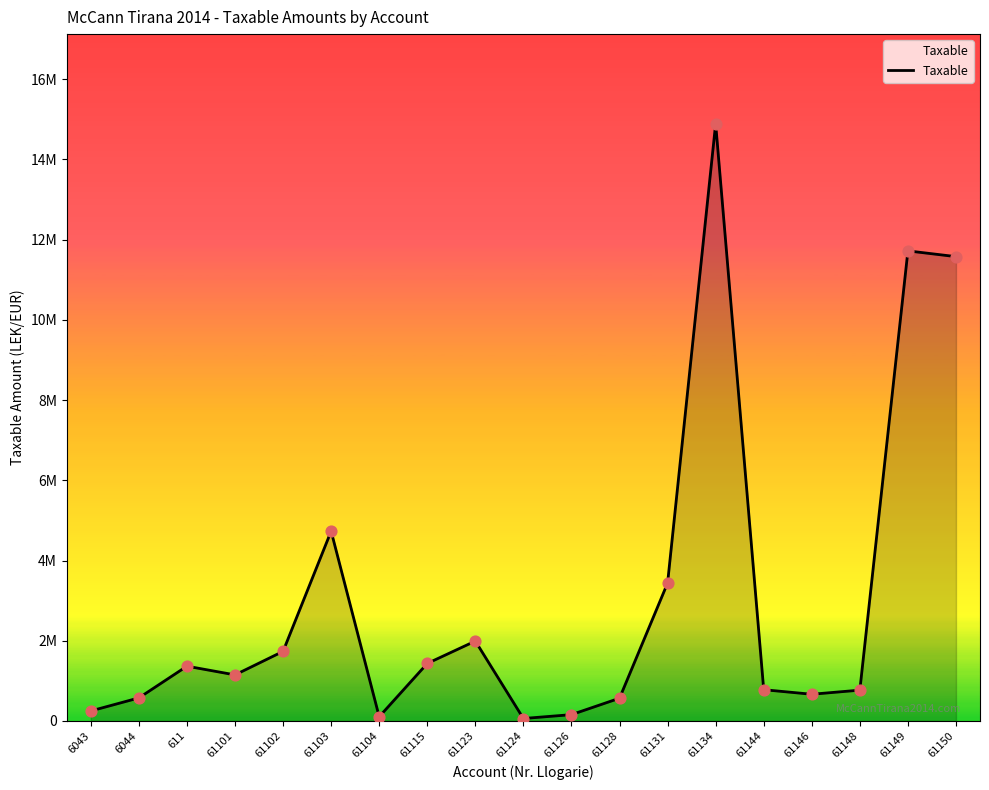

Is this an area chart (filled region under the line)?

Yes